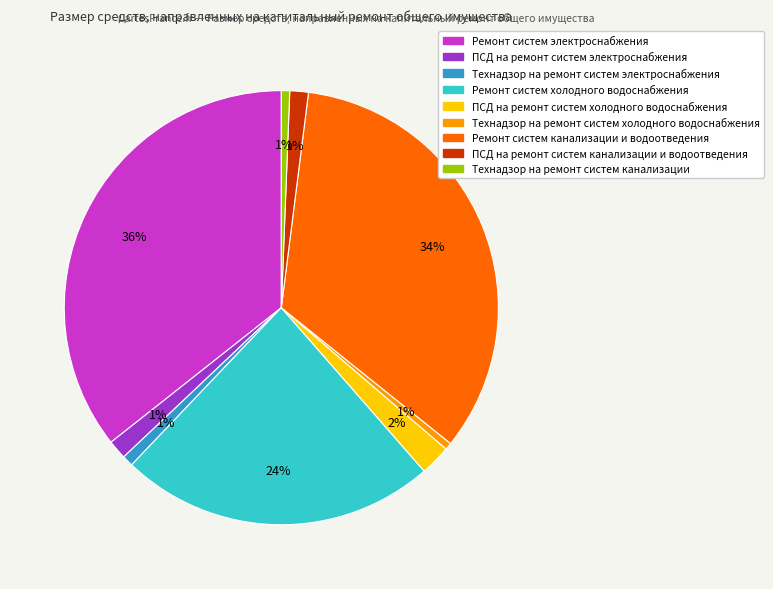

Does Технадзор на ремонт систем электроснабжения represent more than half of the total?

No